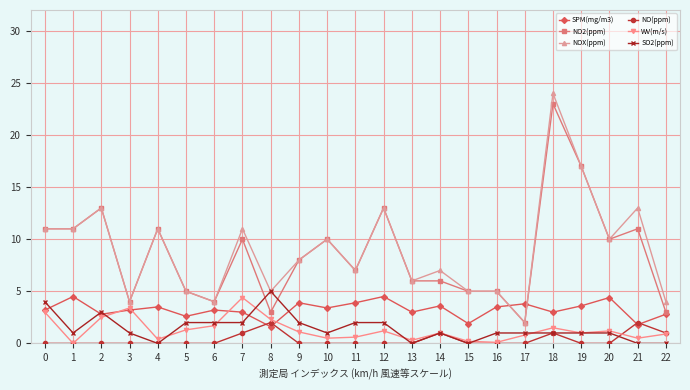

True or false: NOX(ppm) has more than 0 interior local peaks.

True